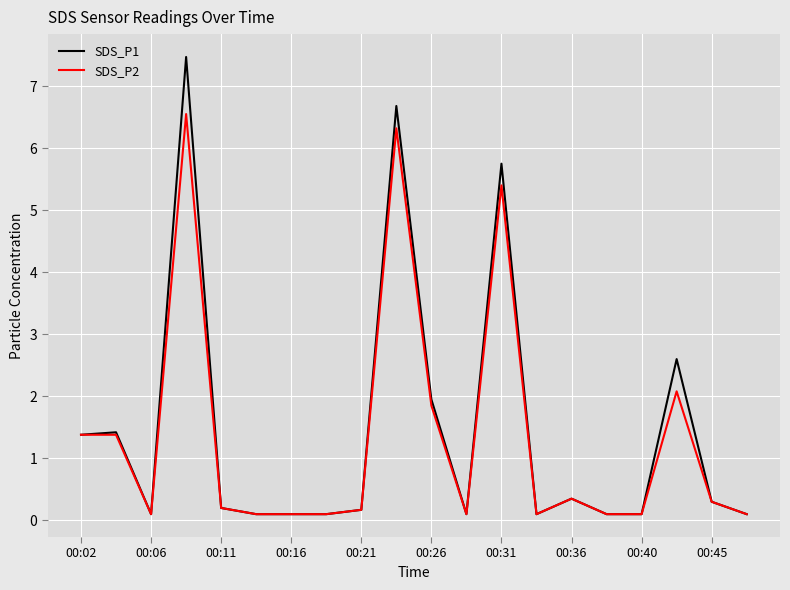

In SDS_P1, how many points are higher than both neighbors (excluding endpoints)?

6